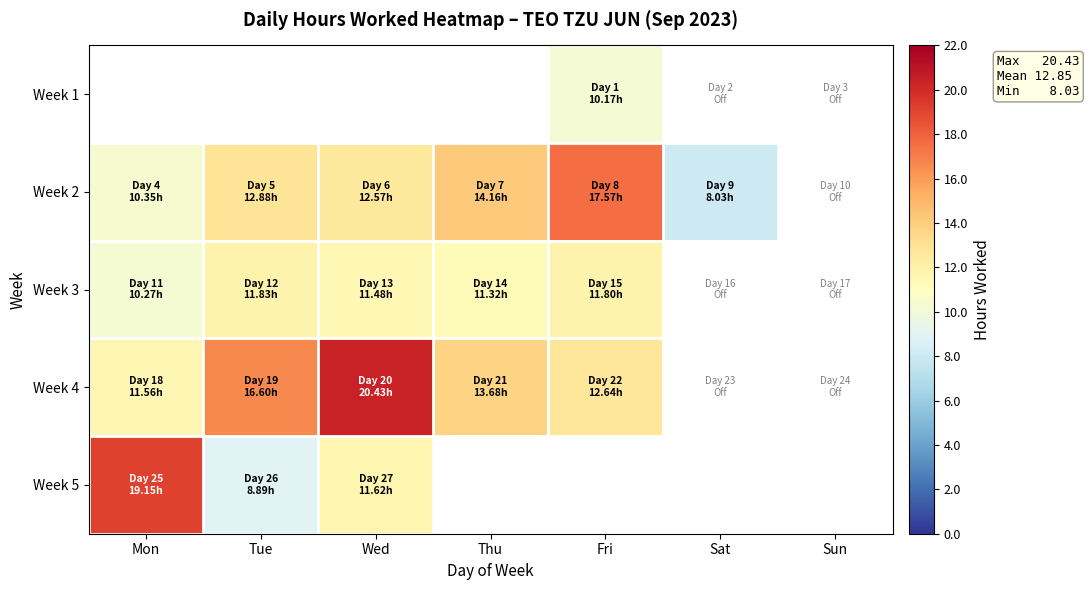

What is the sum of the Week 2 values at Fri and Thu?

31.7